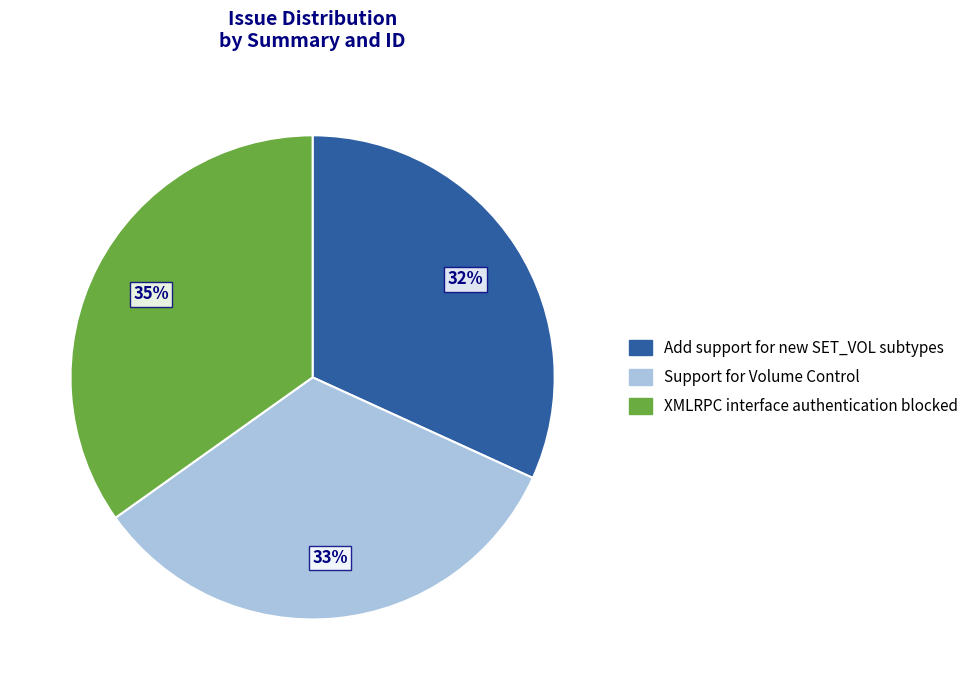

True or false: Add support for new SET_VOL subtypes accounts for 32% of the total.

True